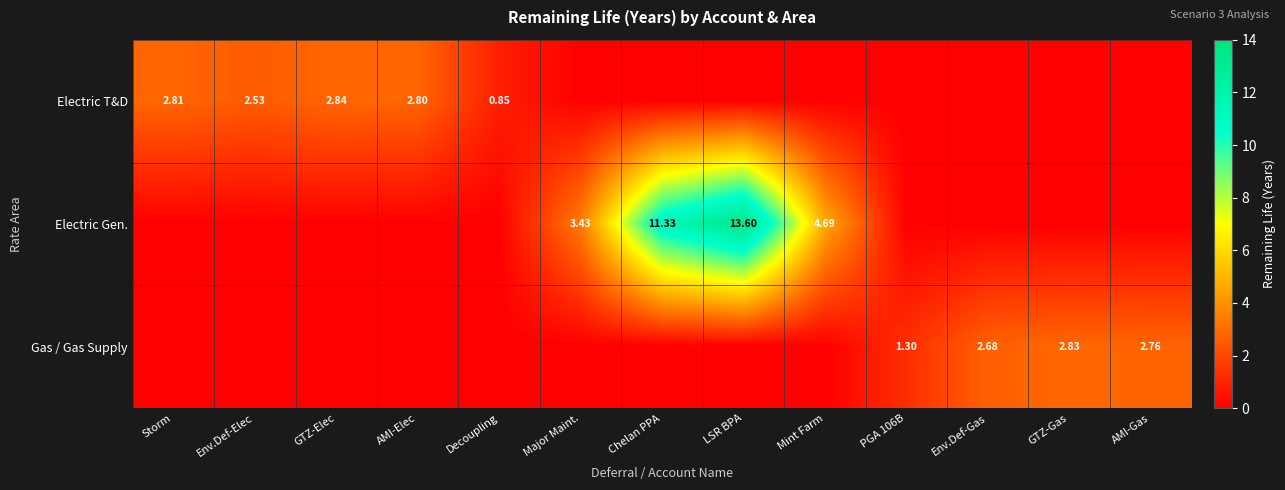

True or false: Gas / Gas Supply has a value of -1.6 at Chelan PPA.

False